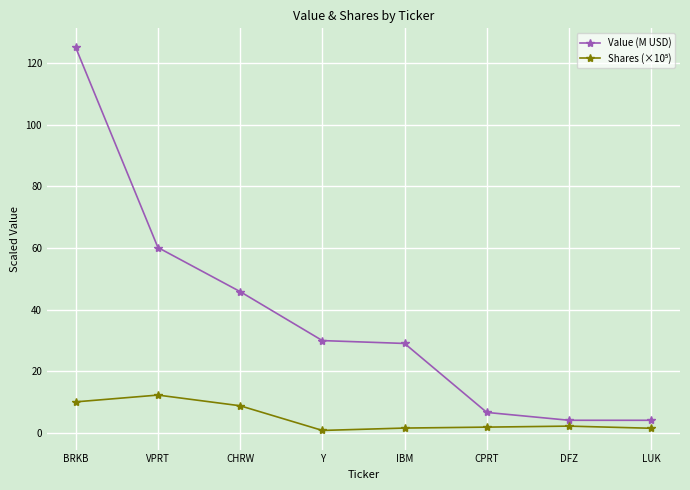

Is it true that Value (M USD) equals 79.4 at VPRT?

False